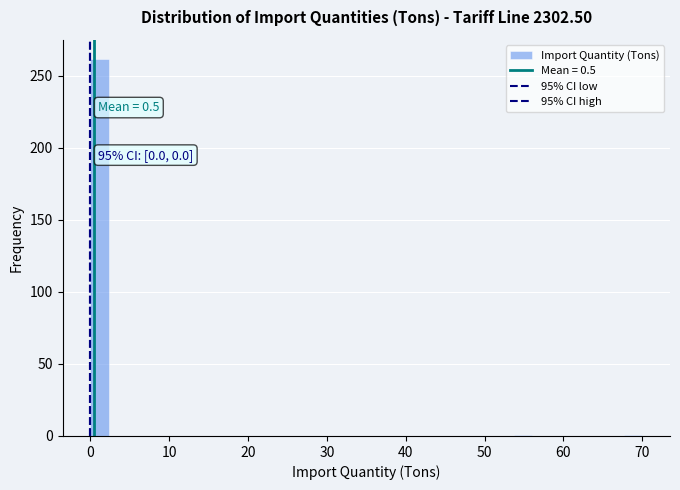

Read against the x-axis, roughly where is the centre of the tallest bar?

1